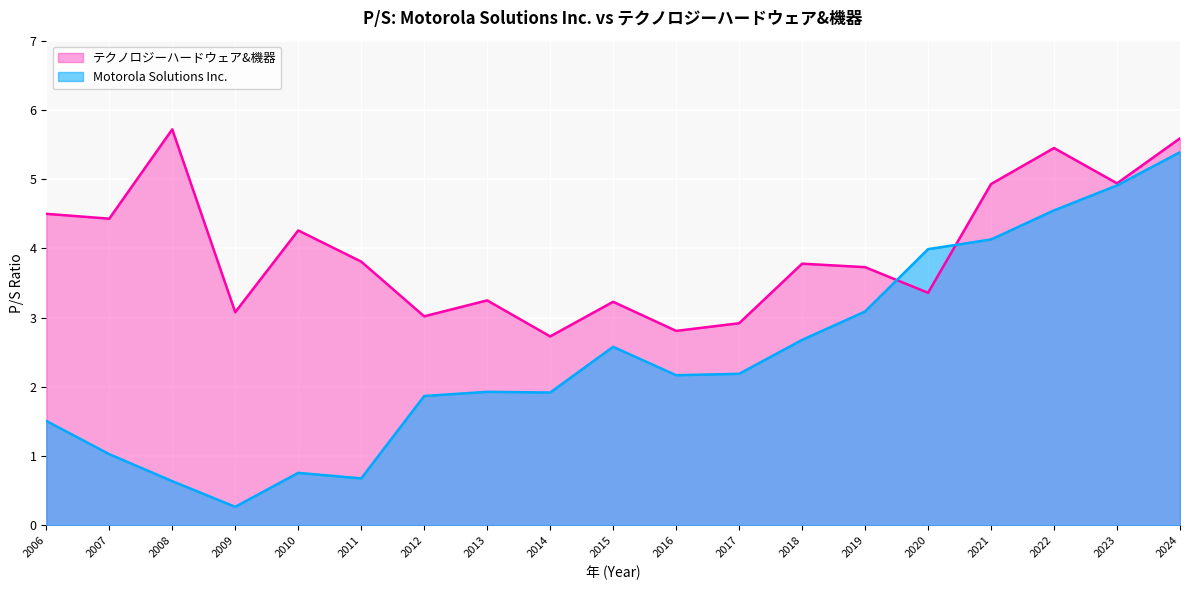

Which label corresponds to the smallest value in the chart?

2009